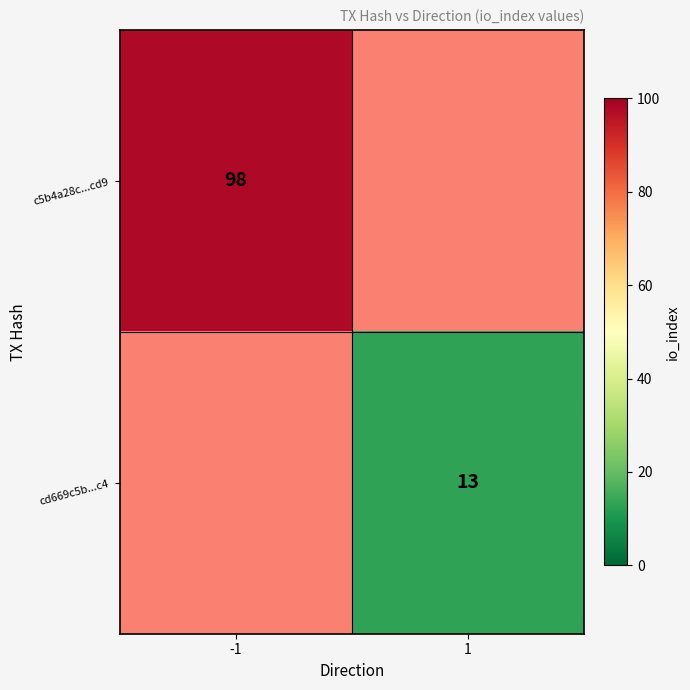

Count the number of categories in the chart.

2